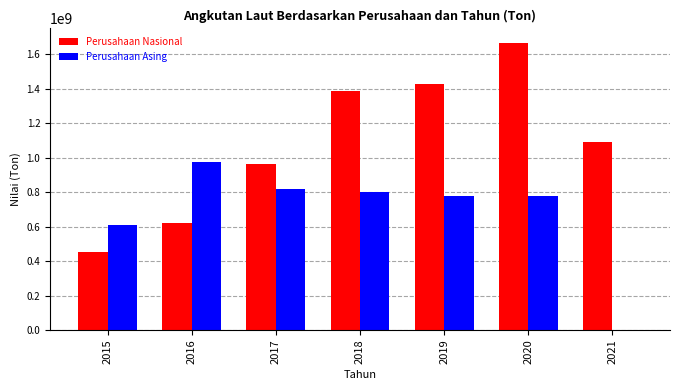

Read the Perusahaan Nasional value at 2020.

1665866672